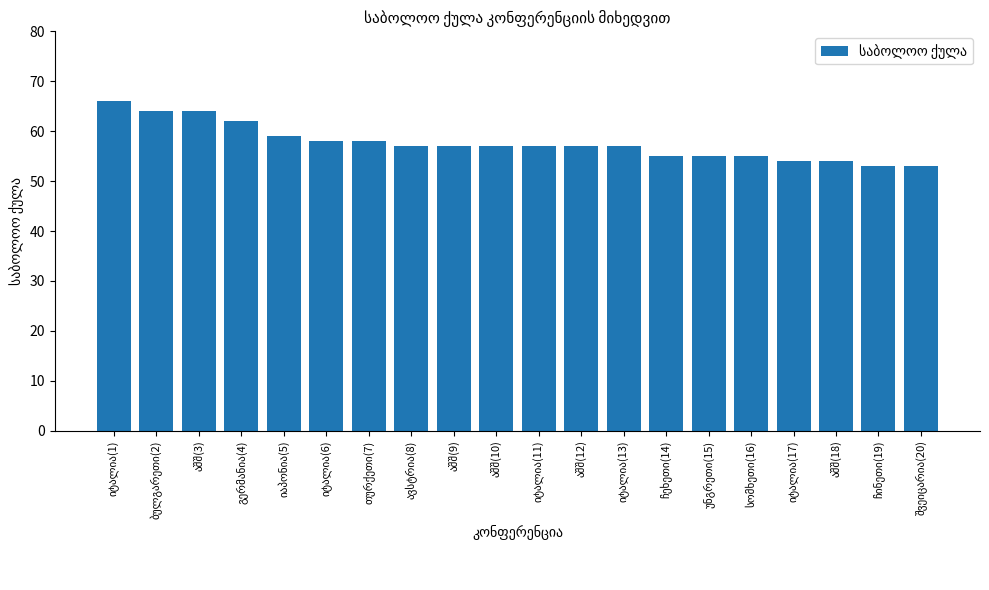

What is the value of the 16th bar from the left?

55